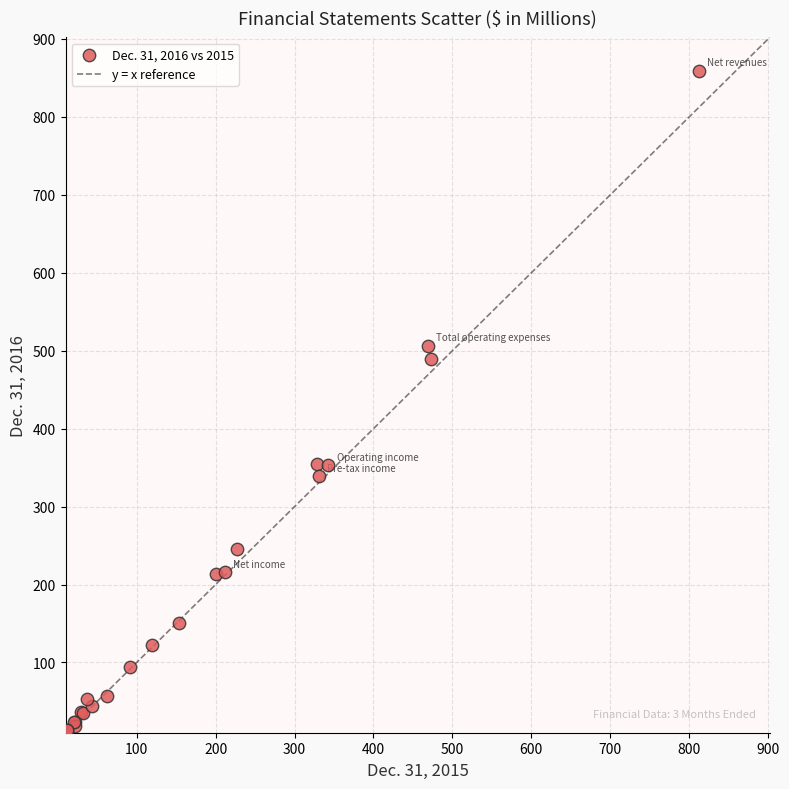

What Y value in the scatter plot is closest to 436?

490